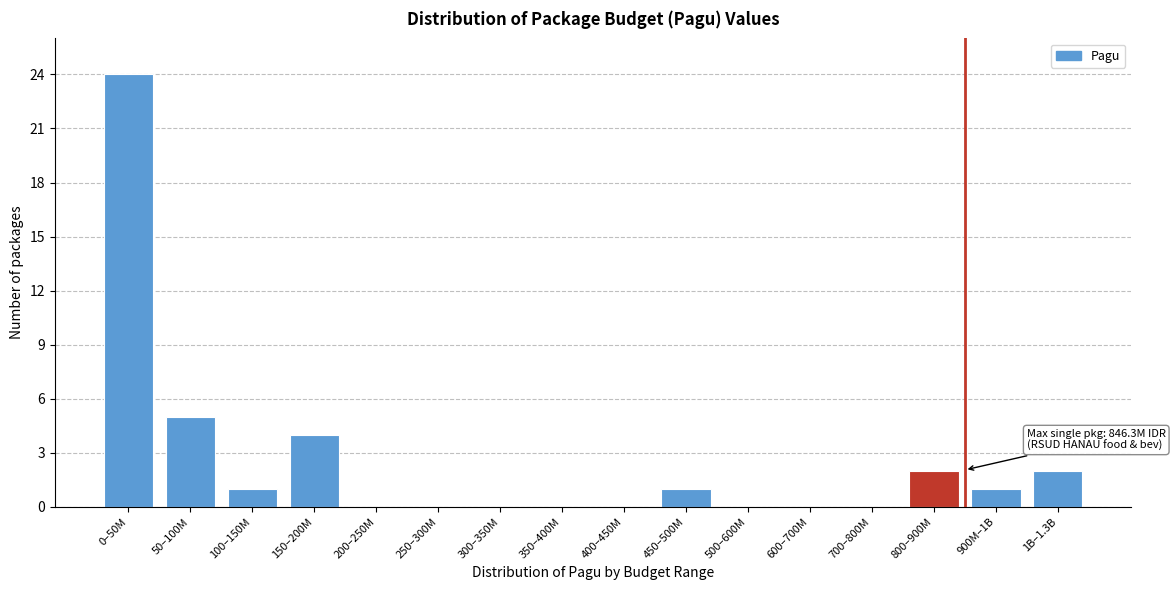

Reading left to right, extract all data points from this chart.

0–50M=24	50–100M=5	100–150M=1	150–200M=4	200–250M=0	250–300M=0	300–350M=0	350–400M=0	400–450M=0	450–500M=1	500–600M=0	600–700M=0	700–800M=0	800–900M=2	900M–1B=1	1B–1.3B=2